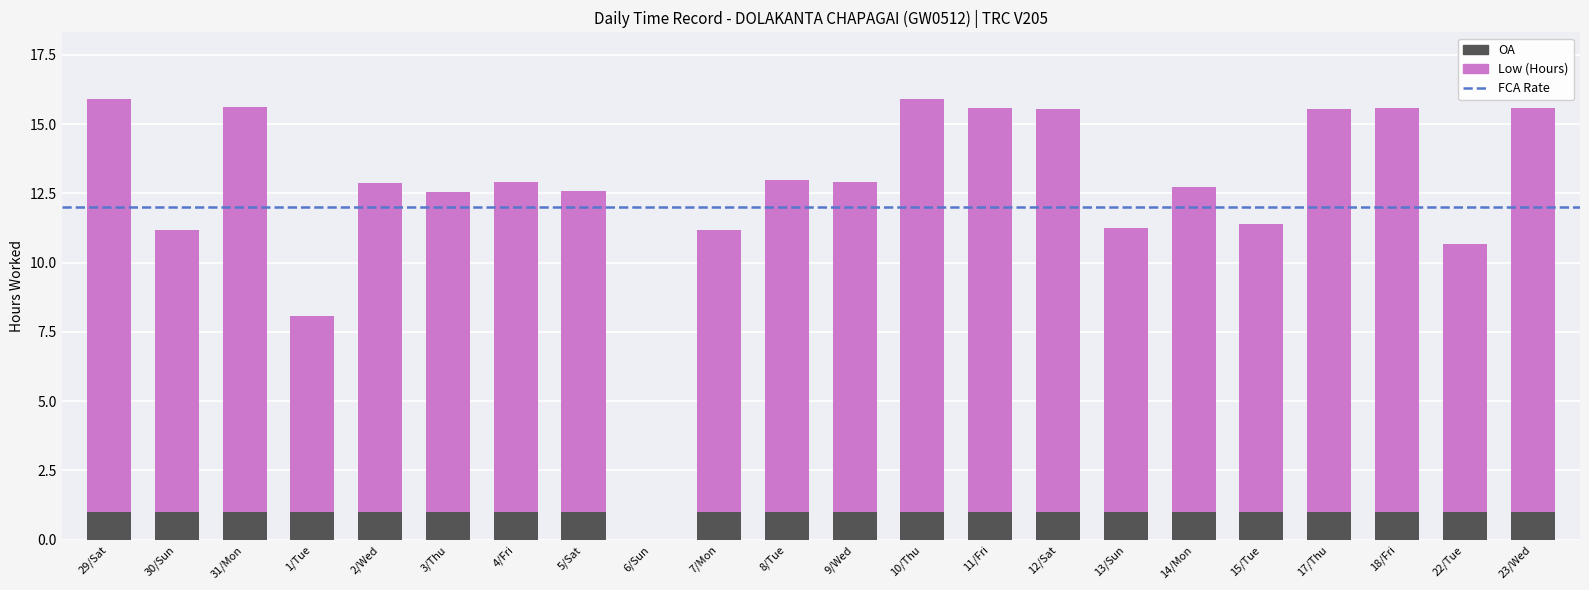

What is the maximum value for OA?

1.0